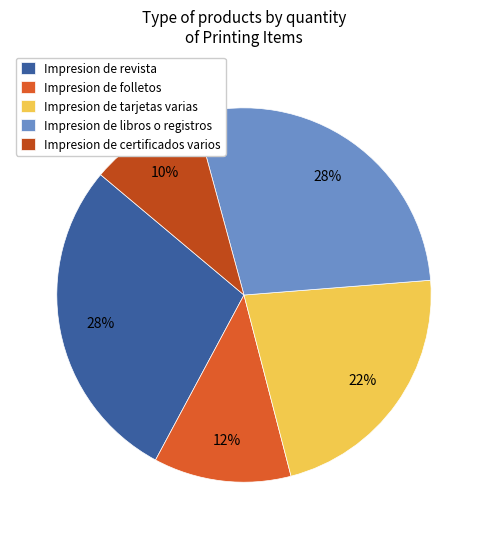

Is the sum of Impresion de tarjetas varias and Impresion de folletos greater than half?

No